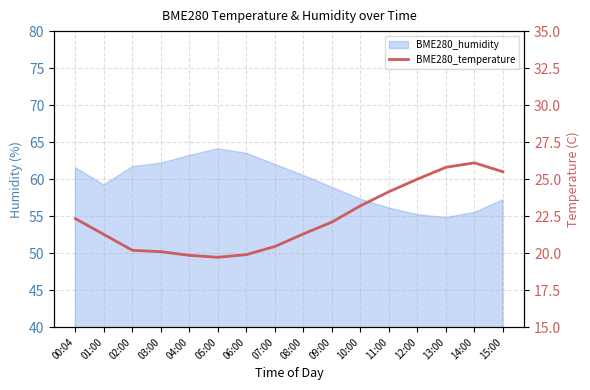

Rank the categories by value from lowest to highest.

05:00, 04:00, 06:00, 03:00, 02:00, 07:00, 01:00, 08:00, 09:00, 00:04, 10:00, 11:00, 12:00, 15:00, 13:00, 14:00